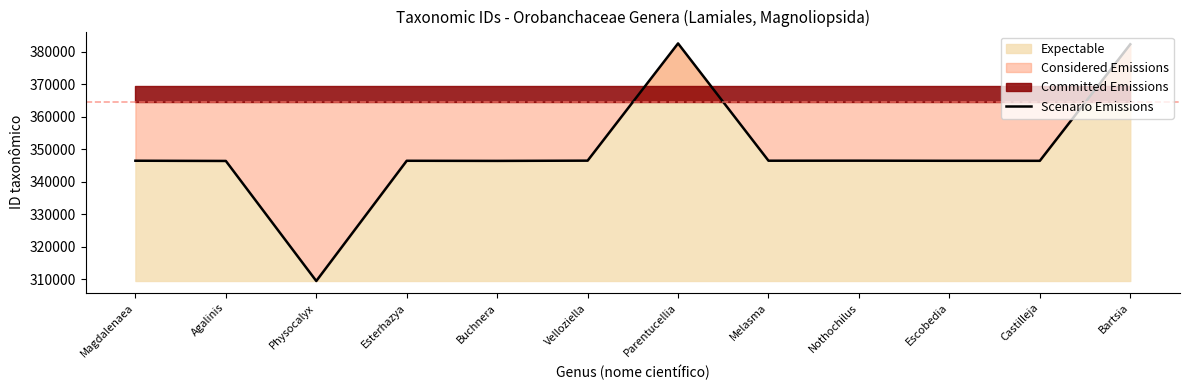

Approximately how many times larger is the value at Physocalyx compared to Nothochilus?

0.9